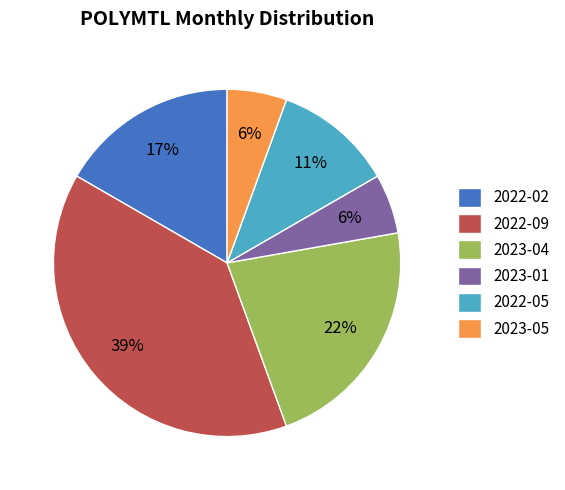

Is it true that 2022-02 is 17% of the pie?

True